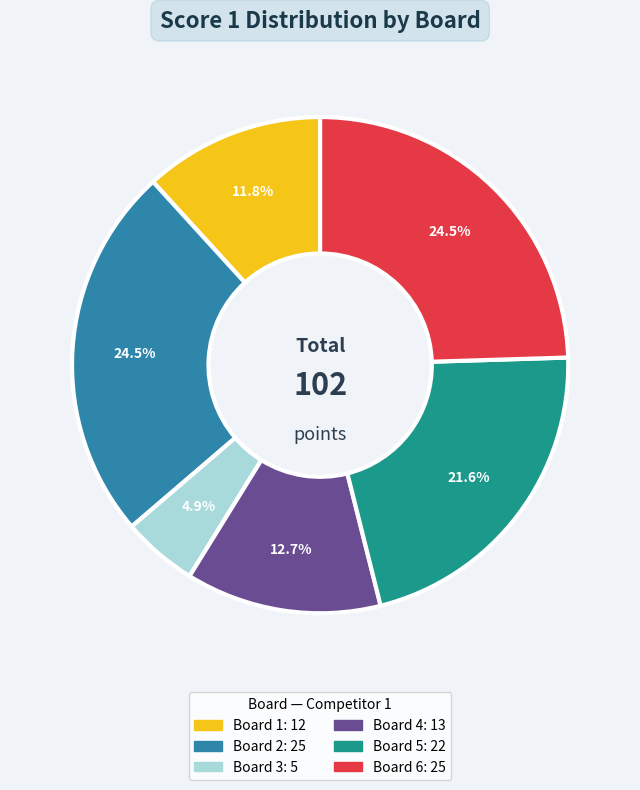

To the nearest percent, what is the average slice percentage?

17%